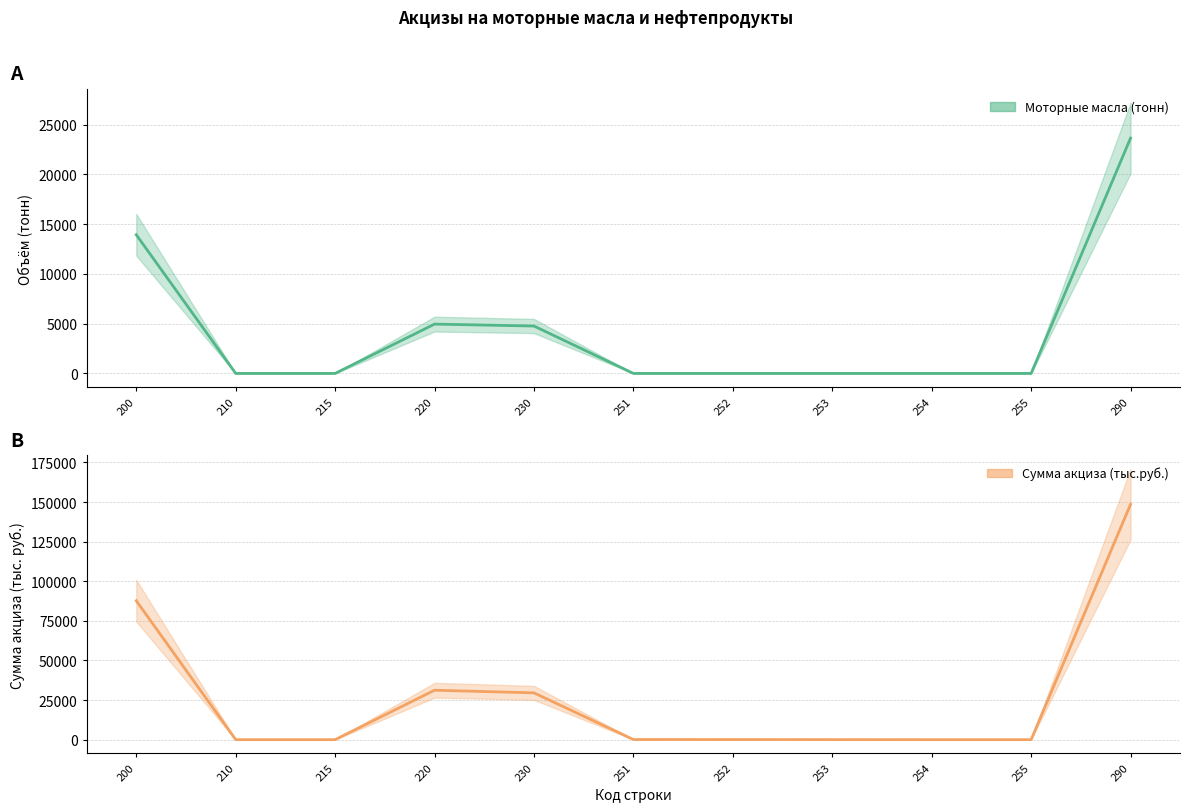

Which series has the largest range (max minus min)?

Сумма акциза (тыс.руб.)